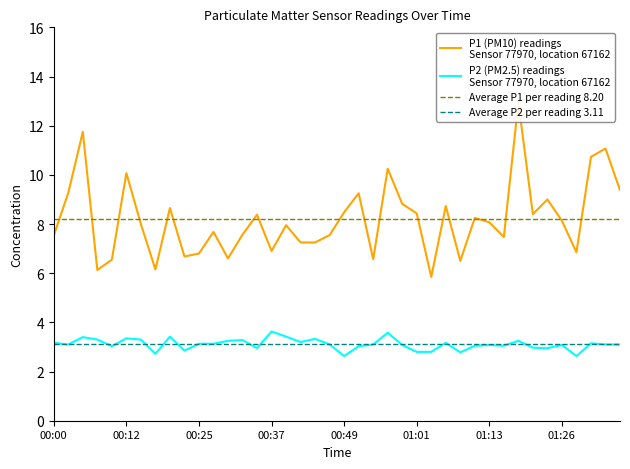

What is the value of the P1 point at the 26th from the left?

8.4